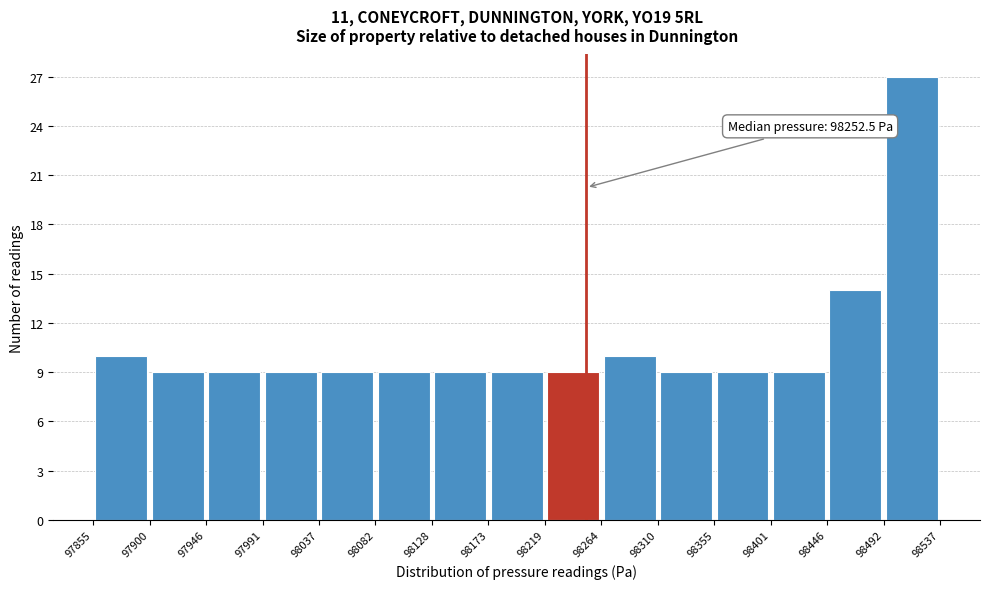

Over which range of the x-axis is the bar tallest?

98492 to 98537